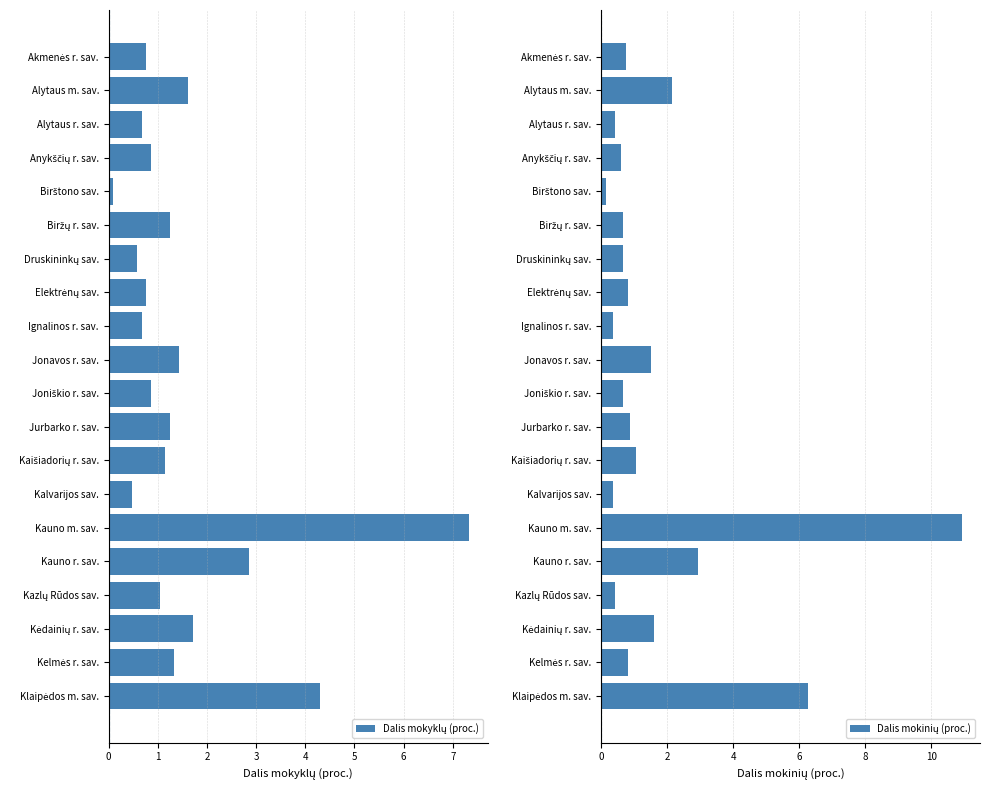

What is the total value across all series at 5?

1.9